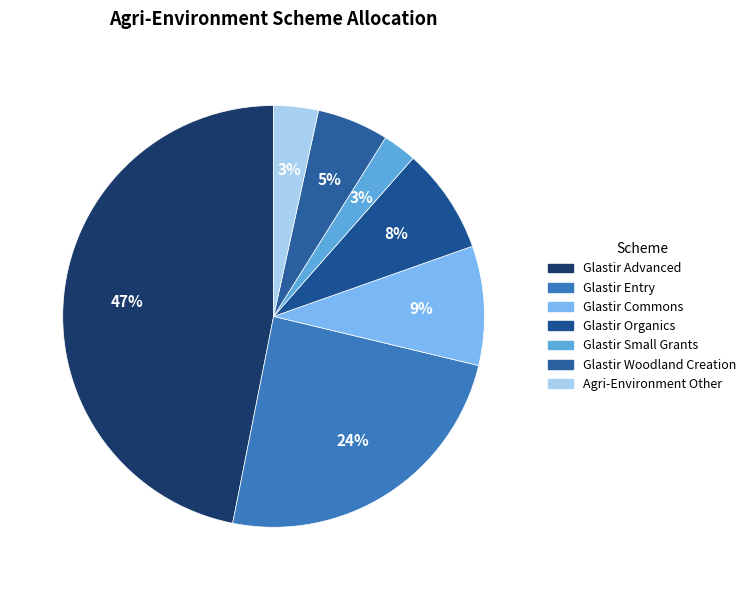

Which slice is the largest?

Glastir Advanced